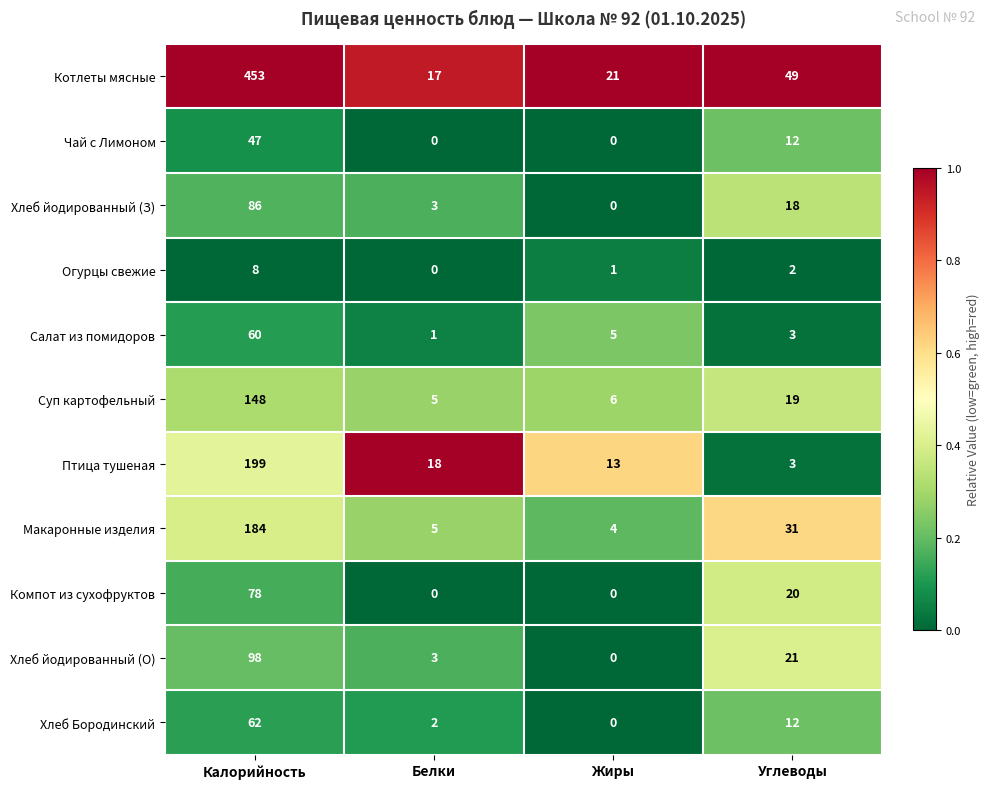

List the series in order of their peak value, highest first.

Котлеты мясные, Птица тушеная, Макаронные изделия, Суп картофельный, Хлеб йодированный (О), Хлеб йодированный (З), Компот из сухофруктов, Хлеб Бородинский, Салат из помидоров, Чай с Лимоном, Огурцы свежие